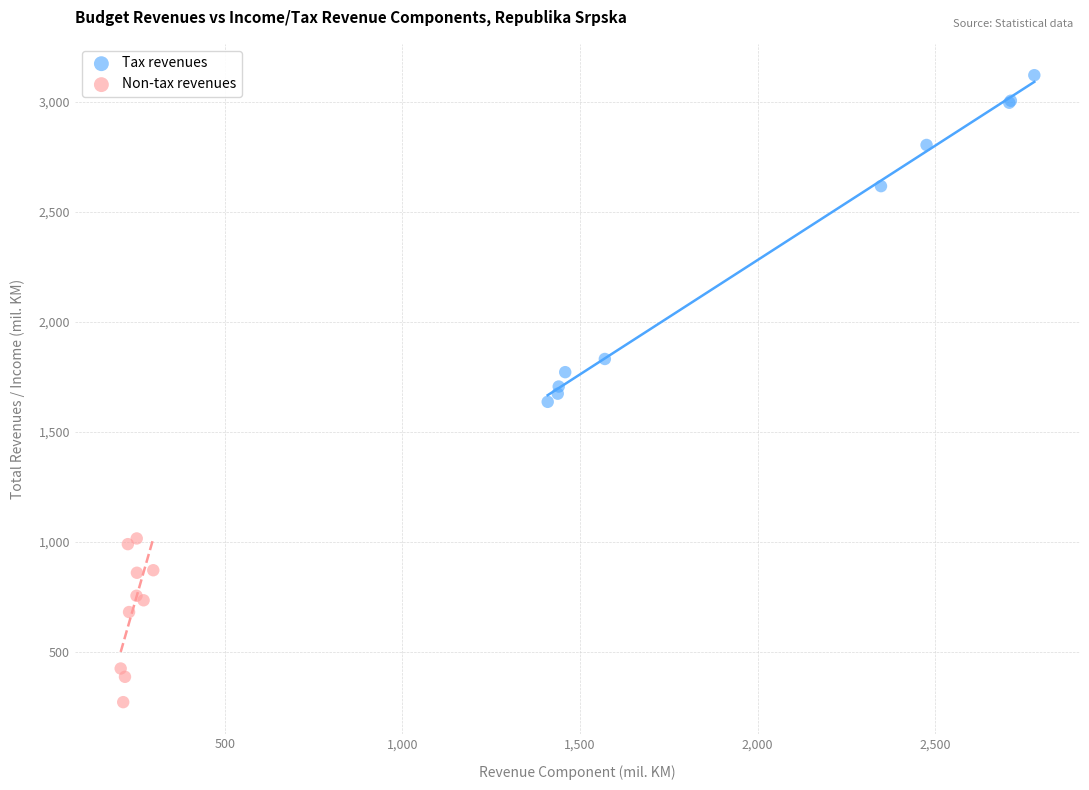

Which series reaches the maximum Y coordinate?

Tax revenues